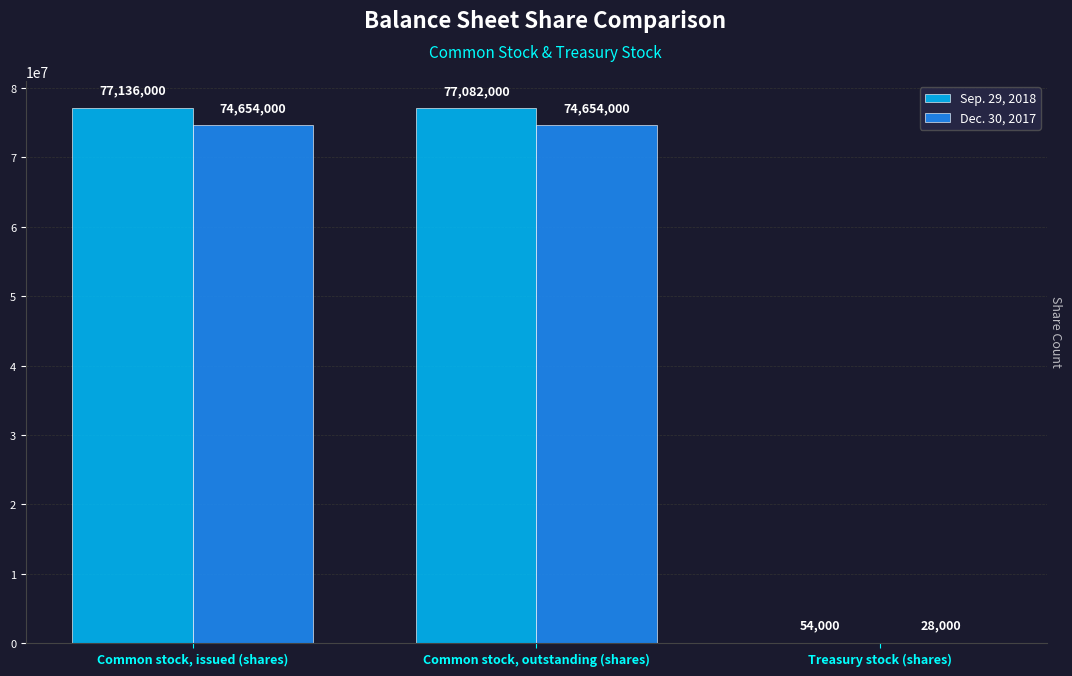

What is the sum of the Sep. 29, 2018 values at Common stock, outstanding (shares) and Treasury stock (shares)?

77136000